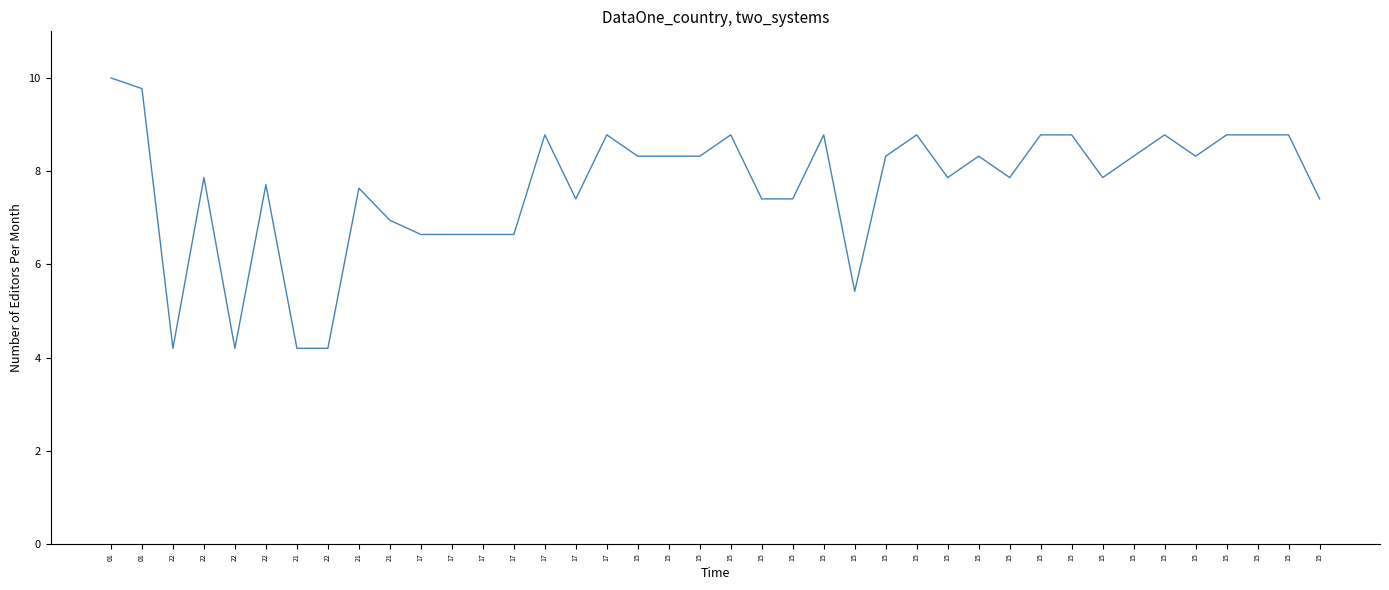

Rank the categories by value from highest to lowest.

01, 01, 17, 17, 15, 15, 15, 15, 15, 15, 15, 15, 15, 15, 15, 15, 15, 15, 15, 15, 22, 15, 15, 15, 22, 21, 17, 15, 15, 15, 21, 17, 17, 17, 17, 15, 22, 22, 21, 22